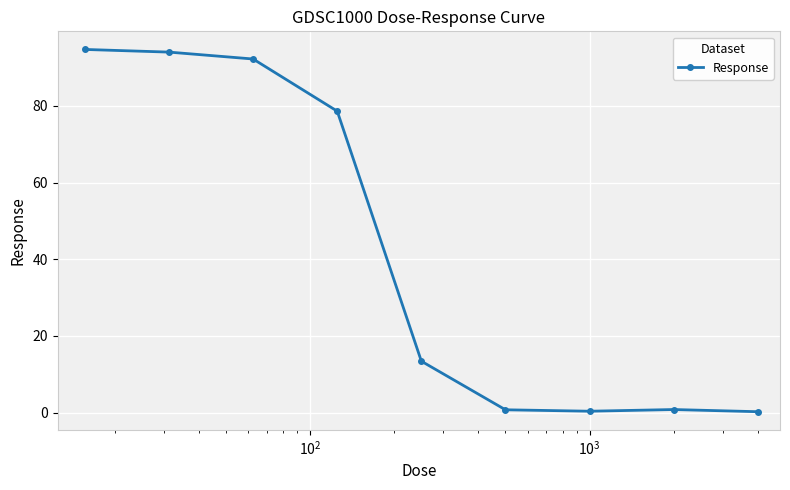

What is the greatest value displayed?

94.7